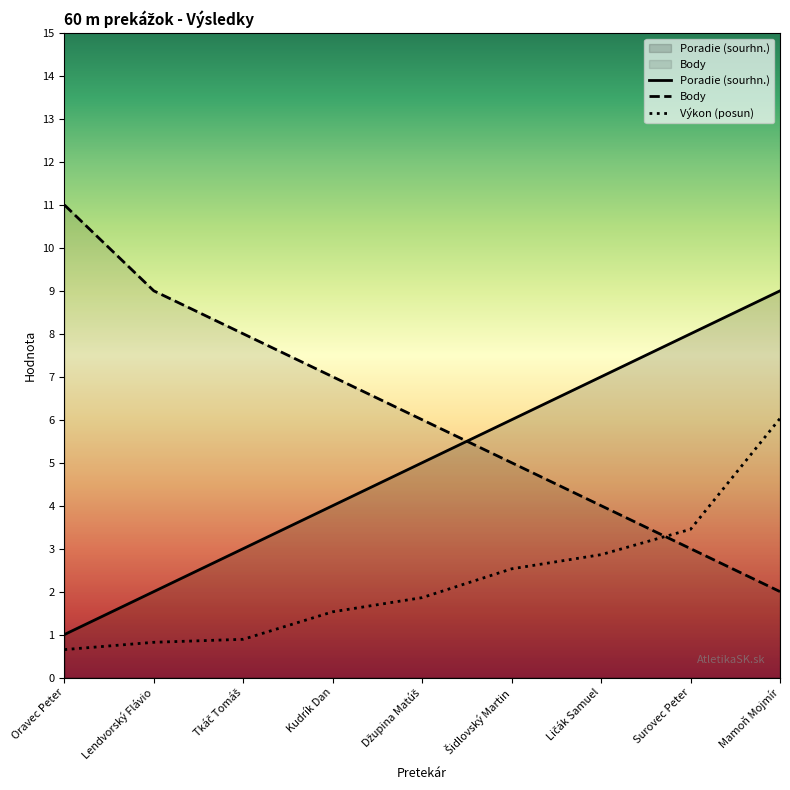

Does the chart display data point markers on the line(s)?

No